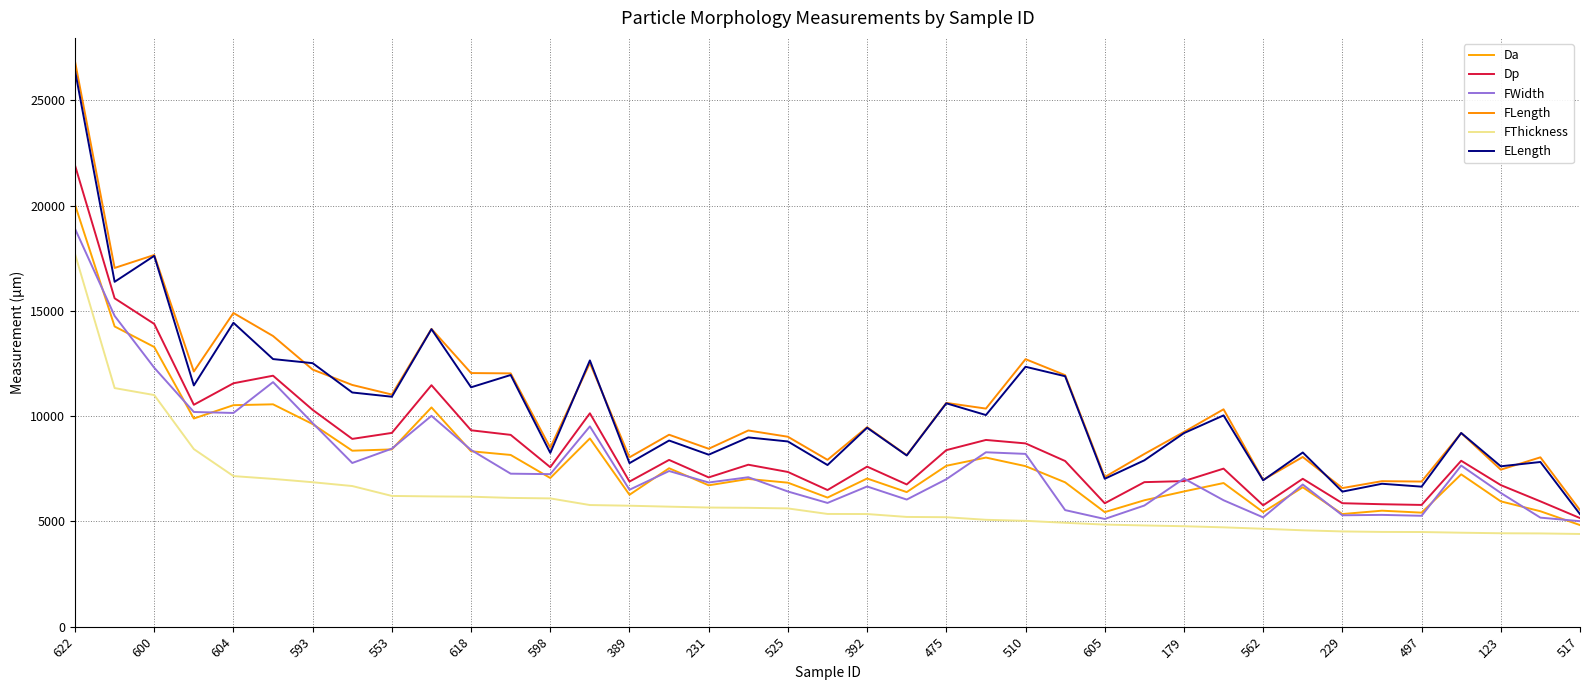

What is the highest value of the FWidth series?

18902.7